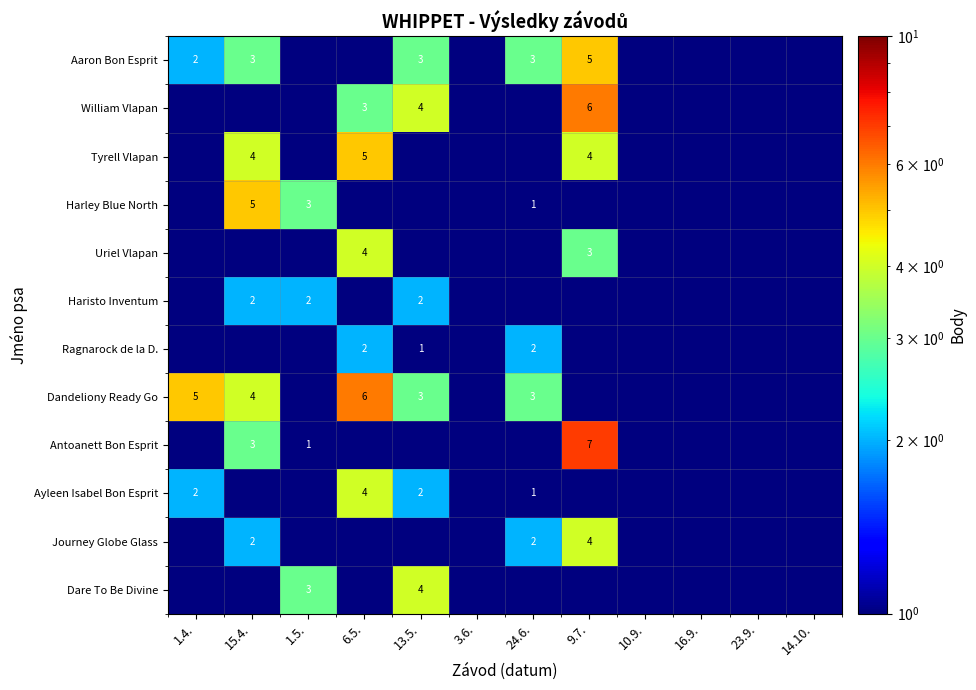

At which category is the sum across all series the highest?

9.7.